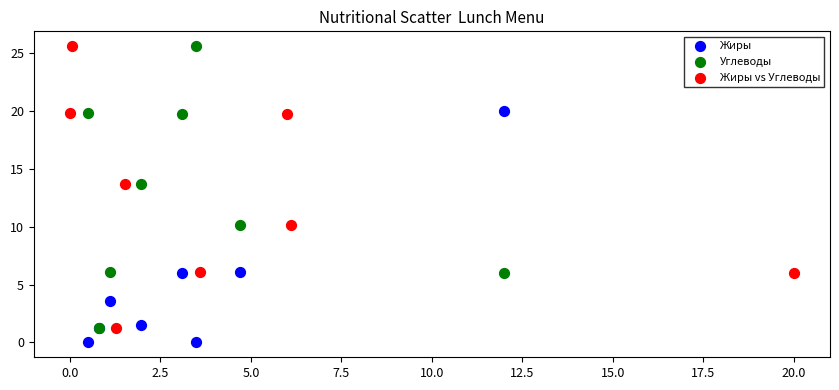

Which series contains the lowest Y value?

Жиры